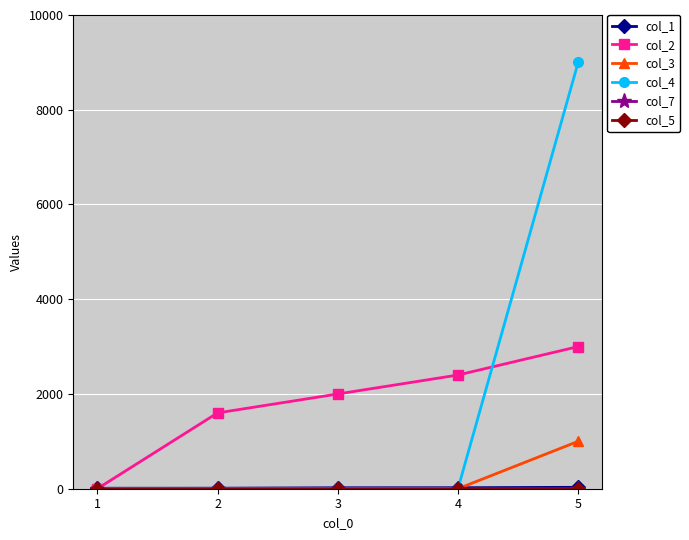

How many col_2 values are between 1600 and 2400?

3